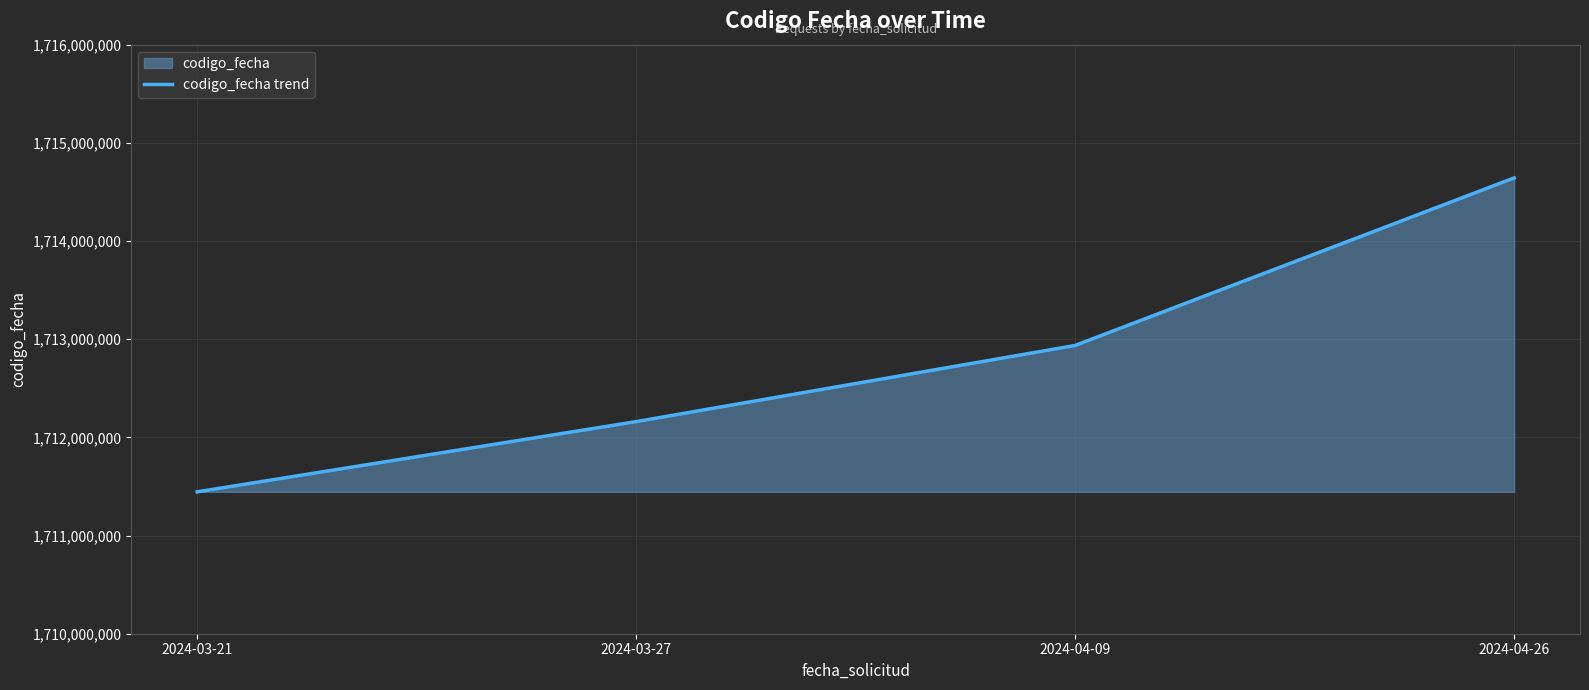

What is the minimum value shown in the chart?

1711444982